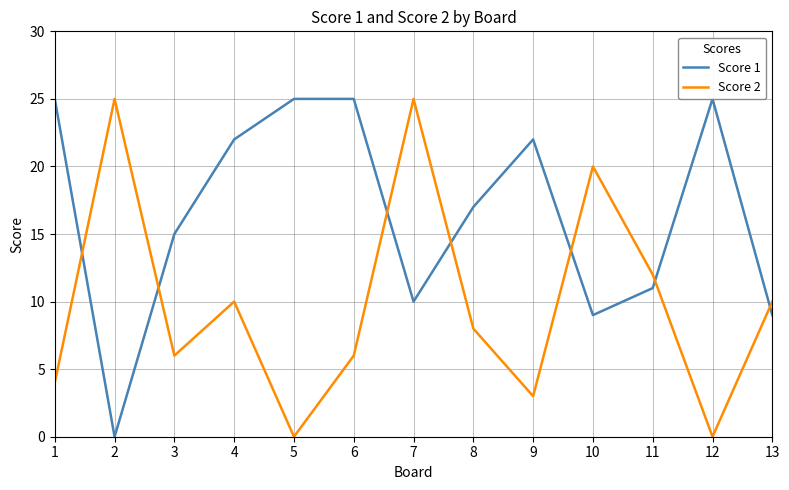

Does the chart have visible grid lines?

Yes